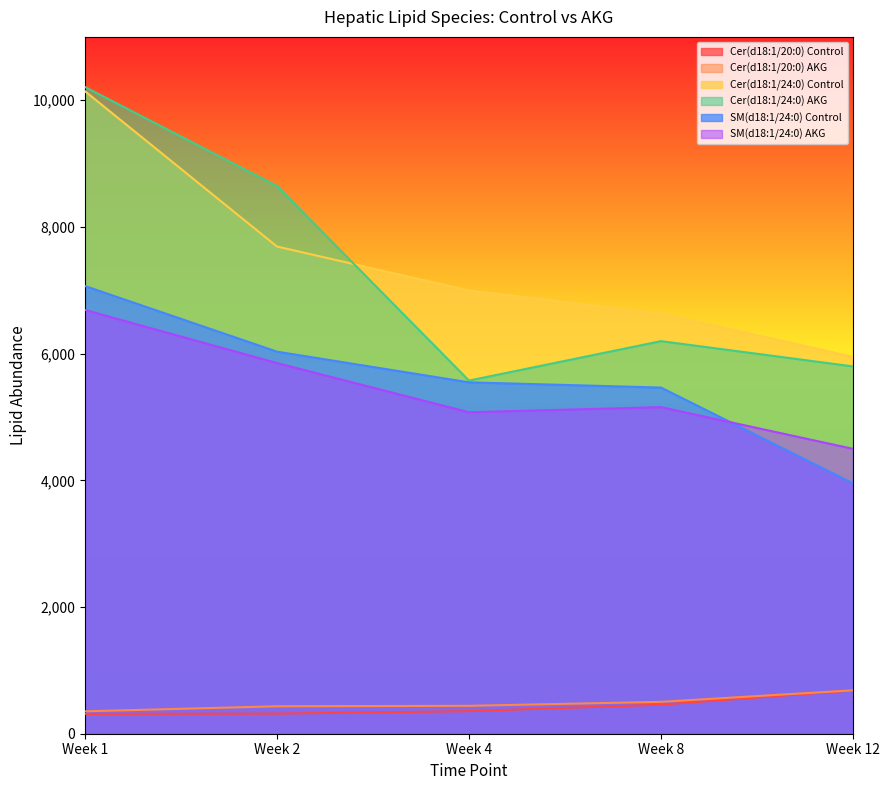

Between Week 8 and Week 2, which is larger?

Week 8